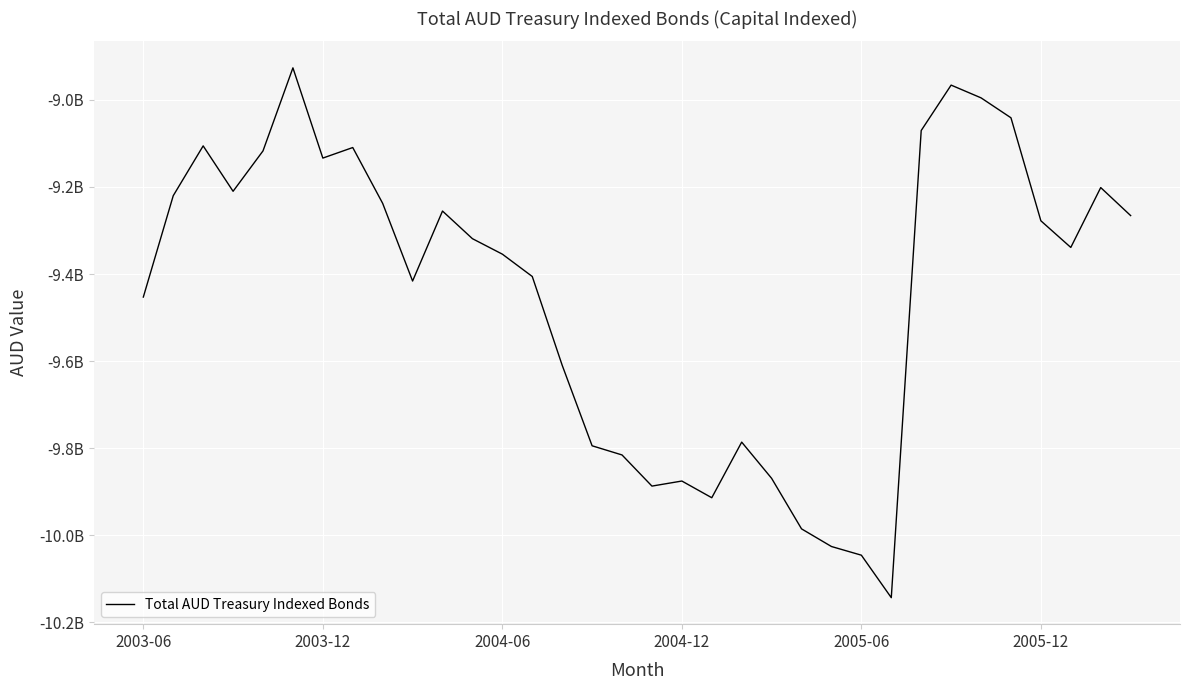

Is this an area chart (filled region under the line)?

No